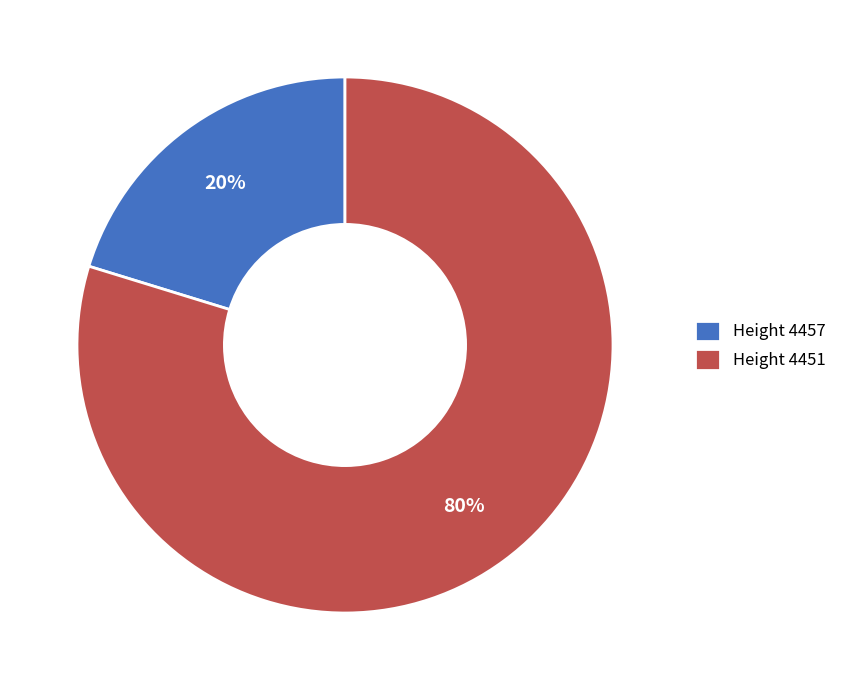

The Height 4451 slice represents 72% of the pie. True or false?

False